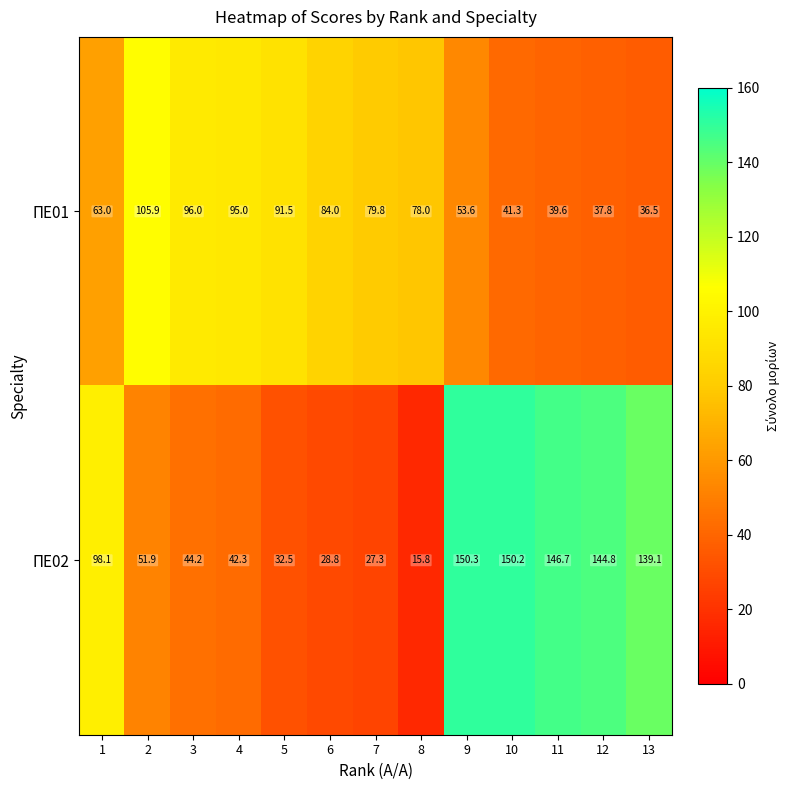

What is the spread (max minus min) of values at 6?

55.2